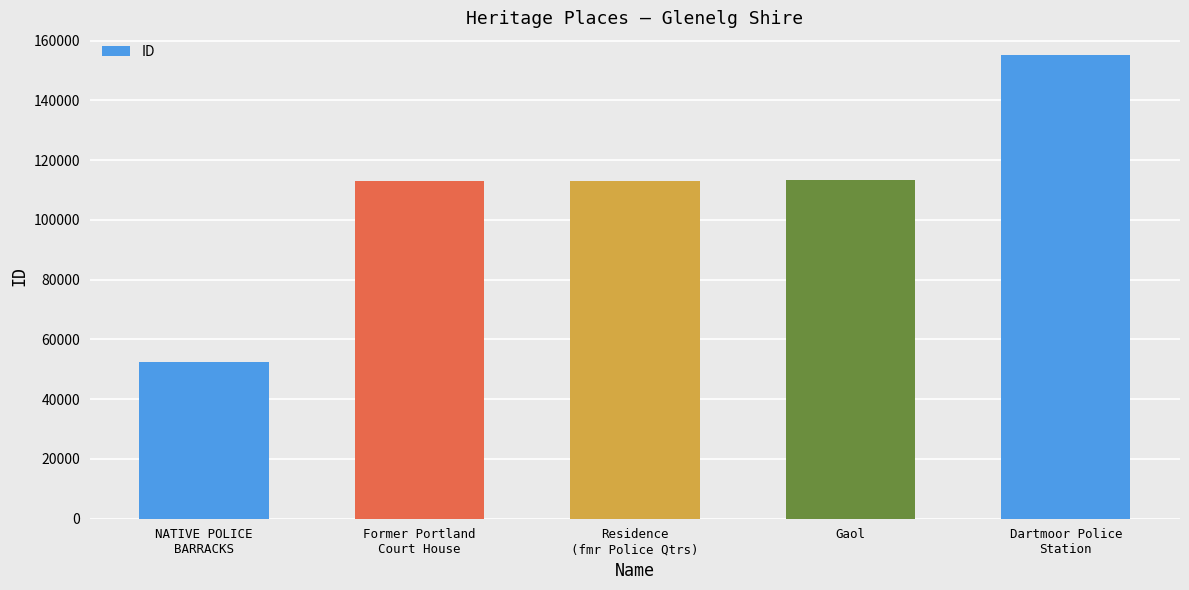

How many values are below 113145?

2